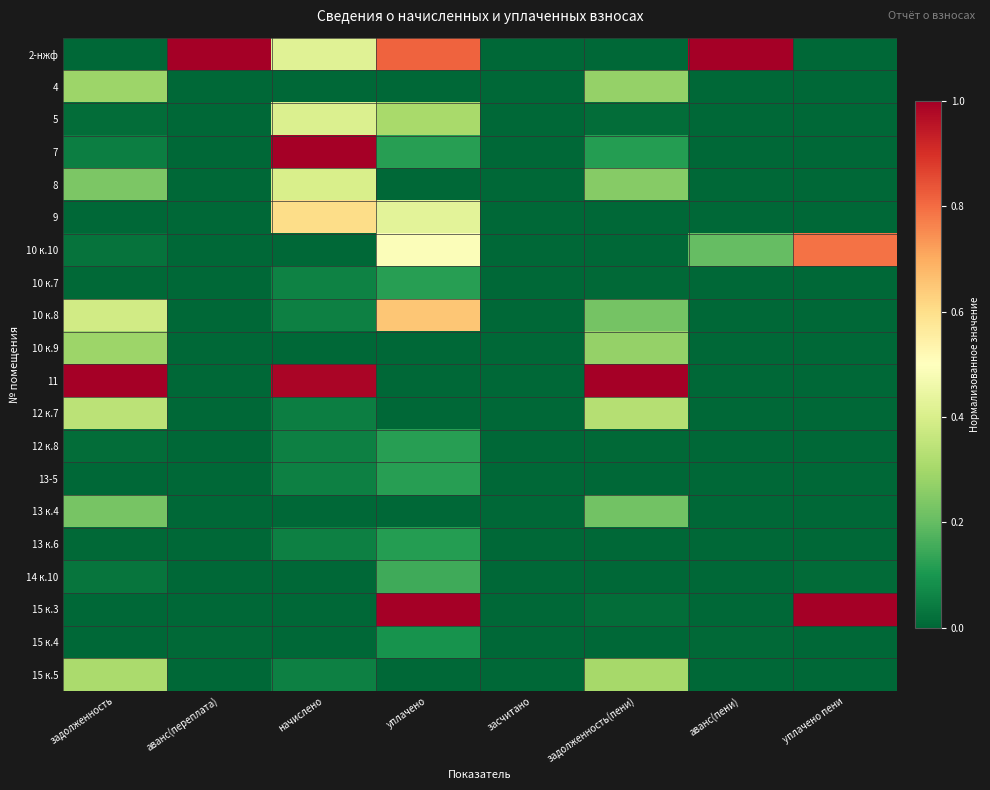

How many series are shown in this chart?

20